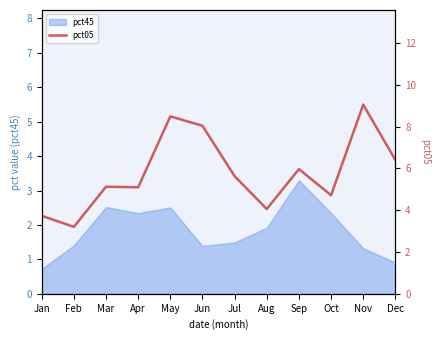

How many data points are less than 5?

4